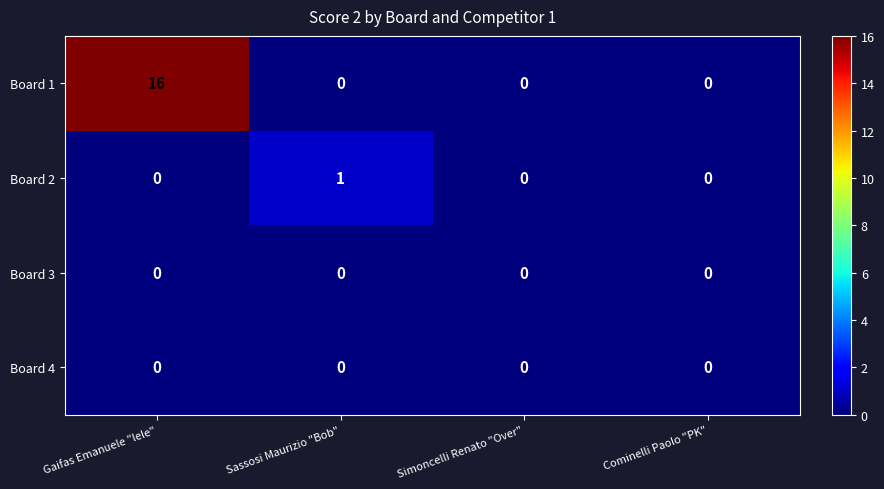

Reading left to right, what are all the values shown in this chart?

Board 1: Gaifas Emanuele "lele"=16	Sassosi Maurizio "Bob"=0	Simoncelli Renato "Over"=0	Cominelli Paolo "PK"=0
Board 2: Gaifas Emanuele "lele"=0	Sassosi Maurizio "Bob"=1	Simoncelli Renato "Over"=0	Cominelli Paolo "PK"=0
Board 3: Gaifas Emanuele "lele"=0	Sassosi Maurizio "Bob"=0	Simoncelli Renato "Over"=0	Cominelli Paolo "PK"=0
Board 4: Gaifas Emanuele "lele"=0	Sassosi Maurizio "Bob"=0	Simoncelli Renato "Over"=0	Cominelli Paolo "PK"=0